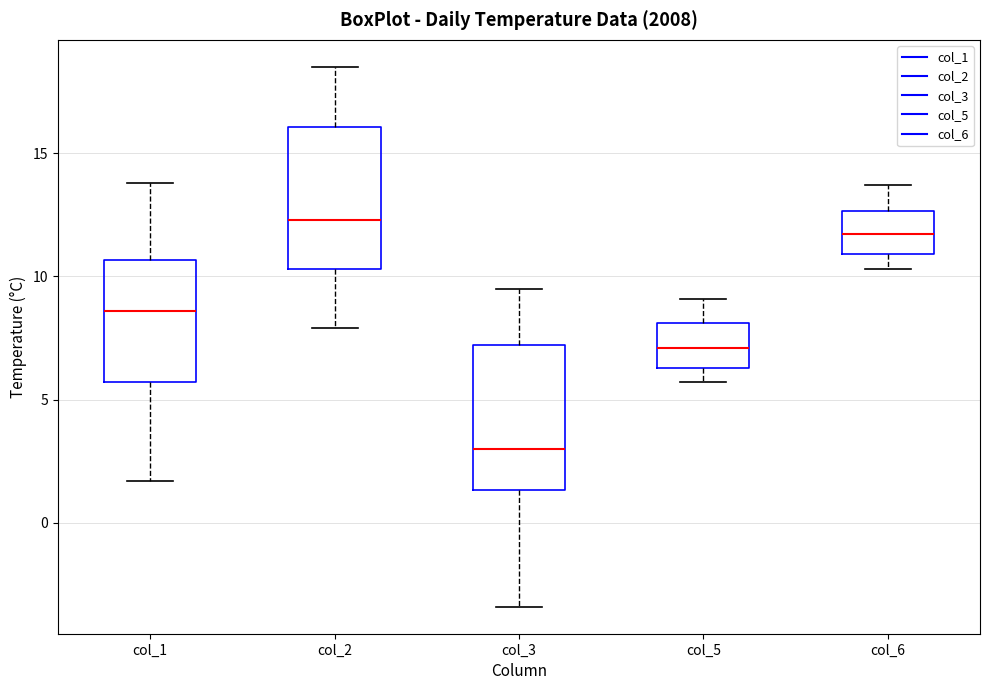

Reading left to right, read every box against the y-axis: the position of its median line, the range the box covers, and the ends of its whiskers. The values are not printed on the chart, so give them approximately, as read against the axis.

col_1: median 8.5, box 5.5 to 10.5, whiskers 1.5 to 14.0
col_2: median 12.5, box 10.5 to 16.0, whiskers 8.0 to 18.5
col_3: median 3.0, box 1.5 to 7.0, whiskers -3.5 to 9.5
col_5: median 7.0, box 6.5 to 8.0, whiskers 5.5 to 9.0
col_6: median 11.5, box 11.0 to 12.5, whiskers 10.5 to 13.5